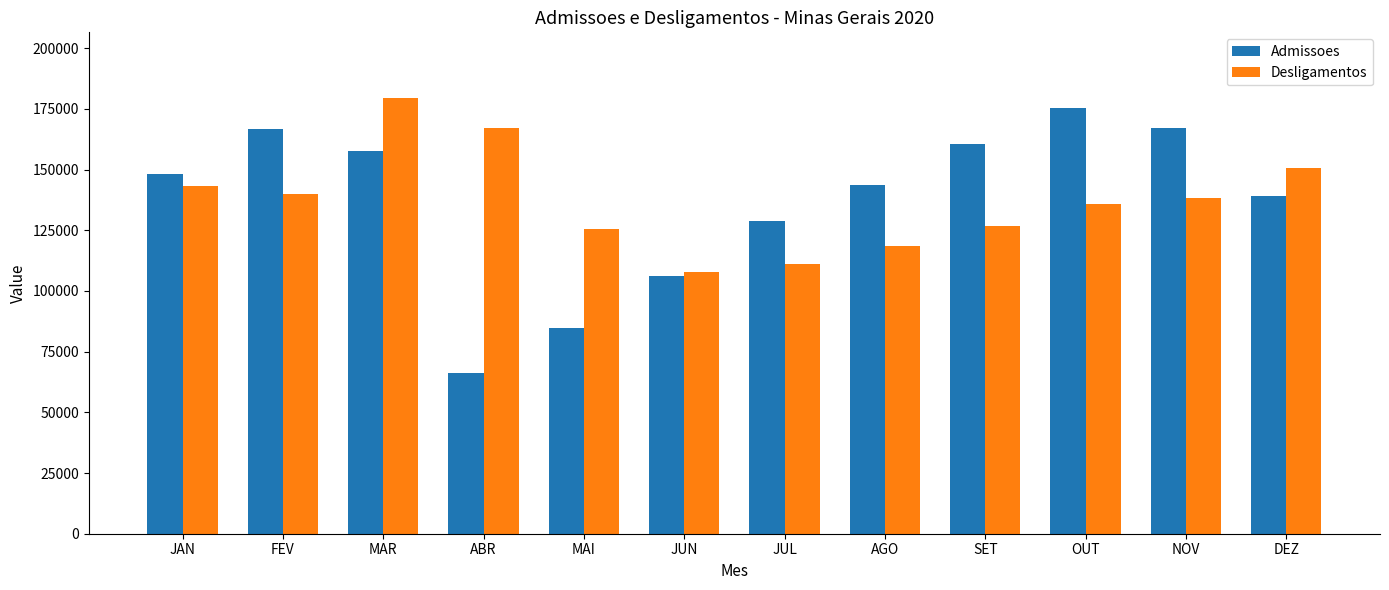

What is the total value across all series at NOV?

305413